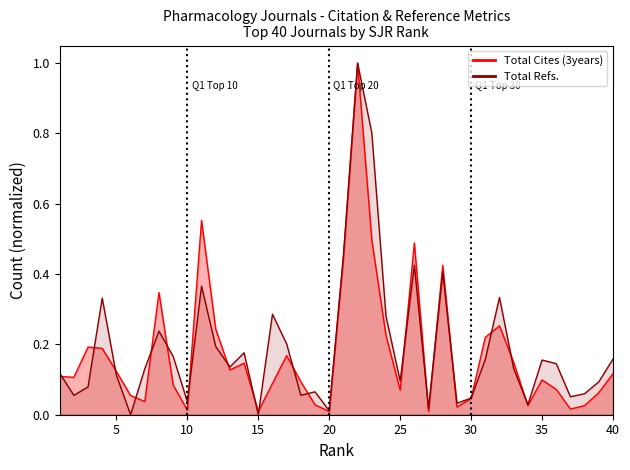

How many categories are shown in the chart?

40